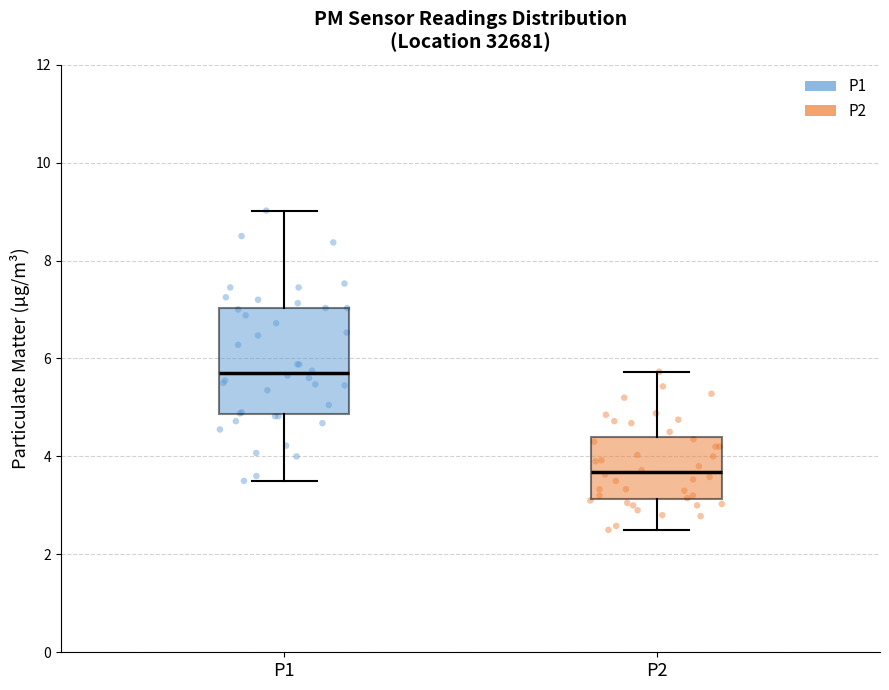

Reading left to right, read every box against the y-axis: the position of its median line, the range the box covers, and the ends of its whiskers. The values are not printed on the chart, so give them approximately, as read against the axis.

P1: median 5.8, box 4.8 to 7.0, whiskers 3.6 to 9.0
P2: median 3.6, box 3.2 to 4.4, whiskers 2.6 to 5.8